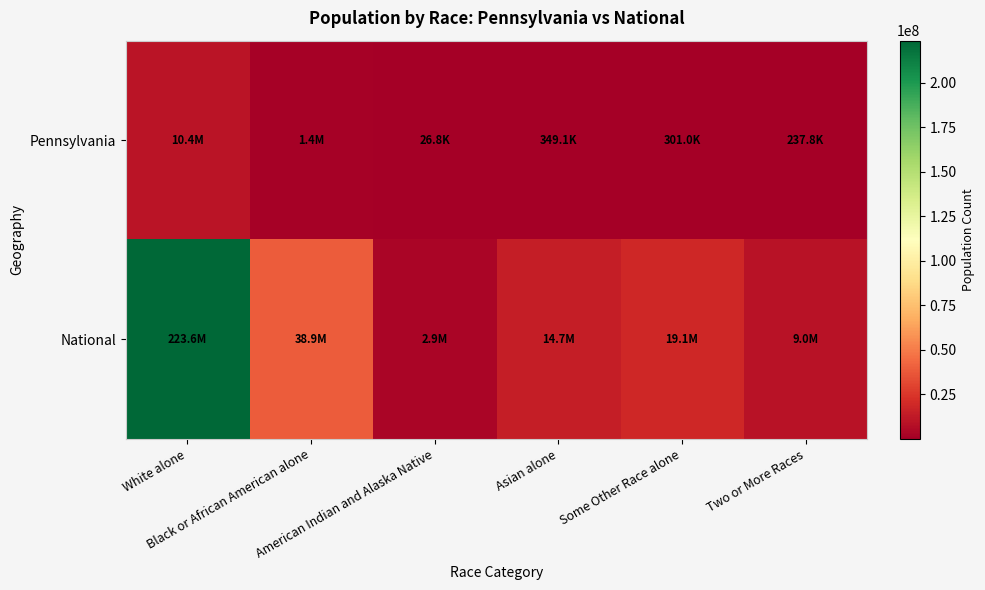

At which category is the sum across all series the highest?

White alone